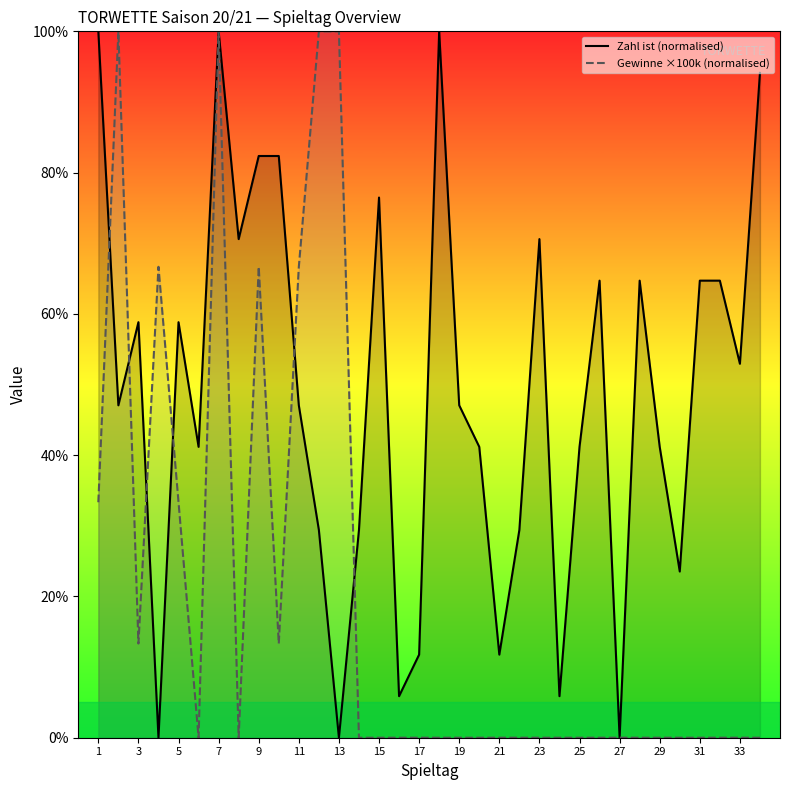

Which series has the widest spread of values?

Zahl ist (normalised)